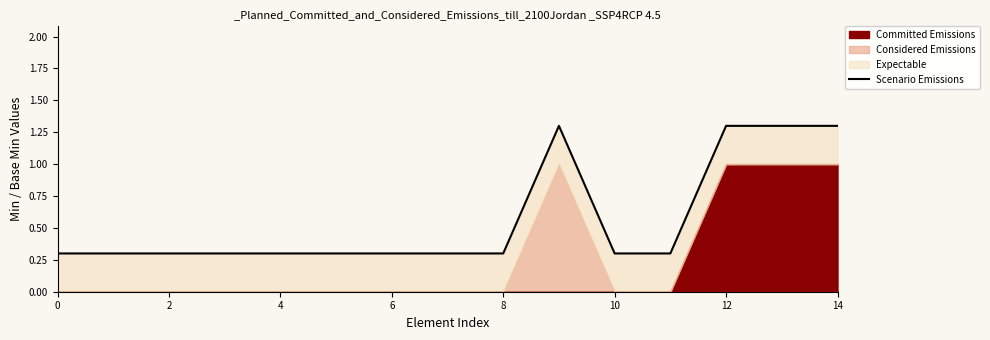

Between 8 and 10, which is larger?

8